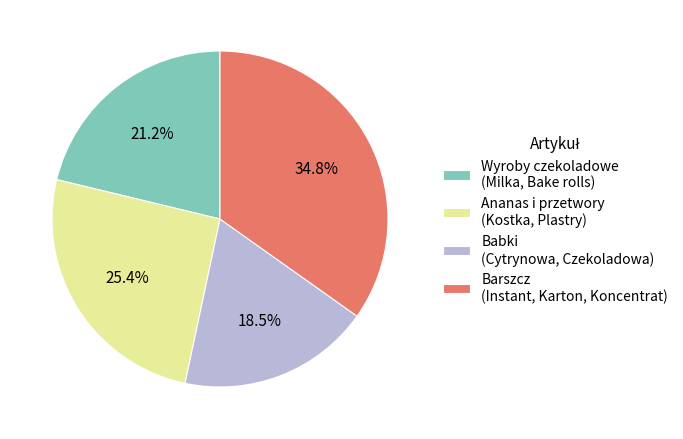

Does Babki (Cytrynowa, Czekoladowa) represent more than half of the total?

No